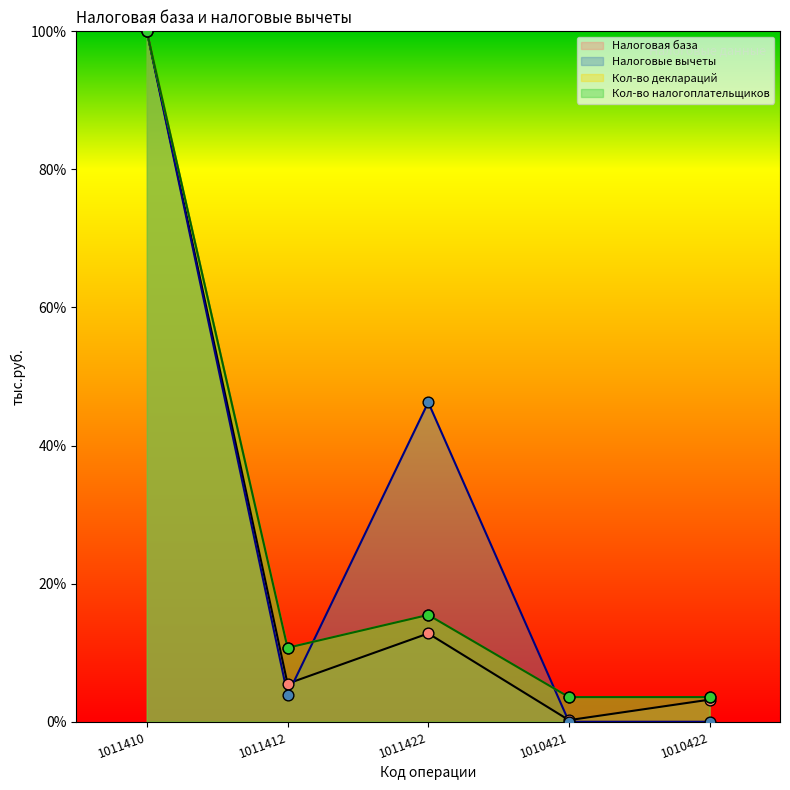

At how many categories does at least one series exceed 82?

1